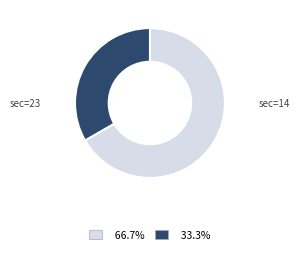

Is there a majority slice in this chart?

Yes